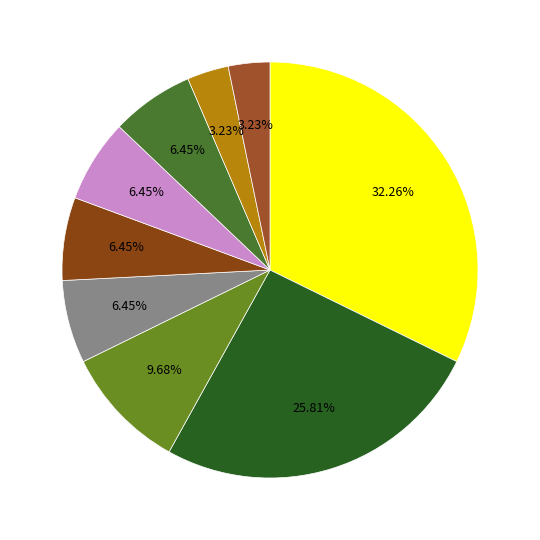

How many segments does this pie chart have?

9